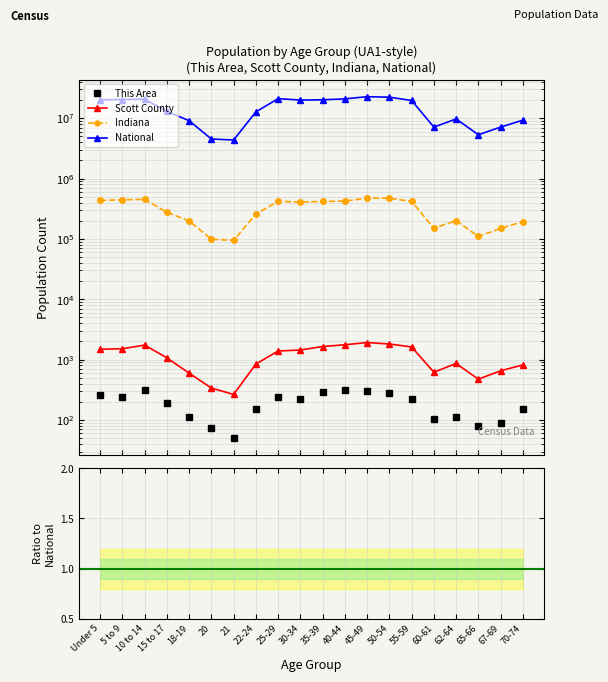

How many lines are shown in the chart?

4